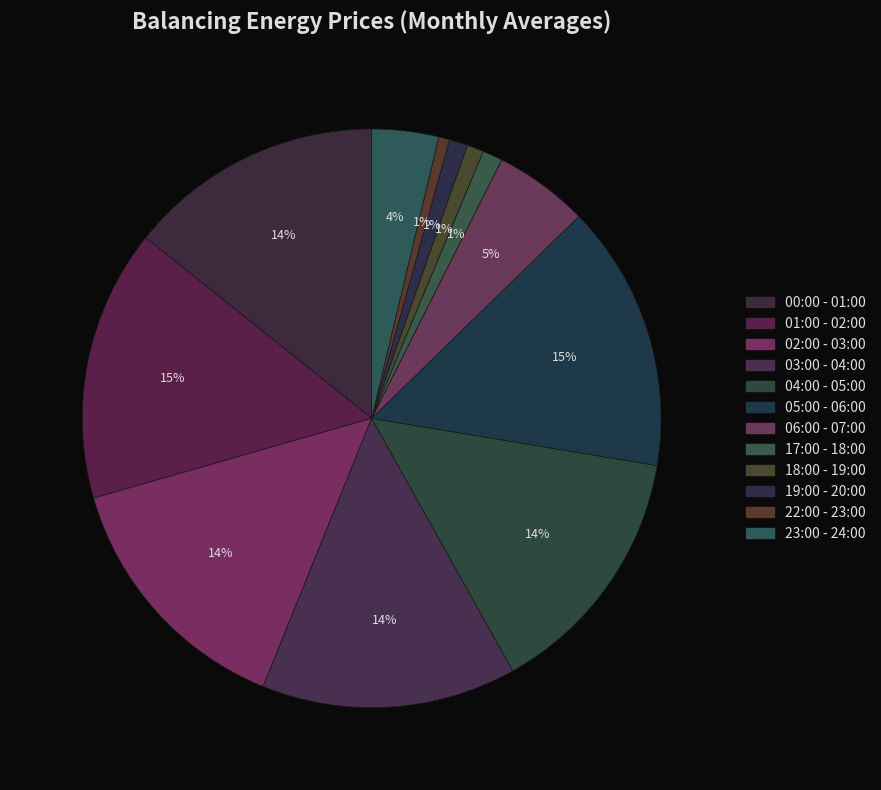

To the nearest percent, what is the average slice percentage?

8%